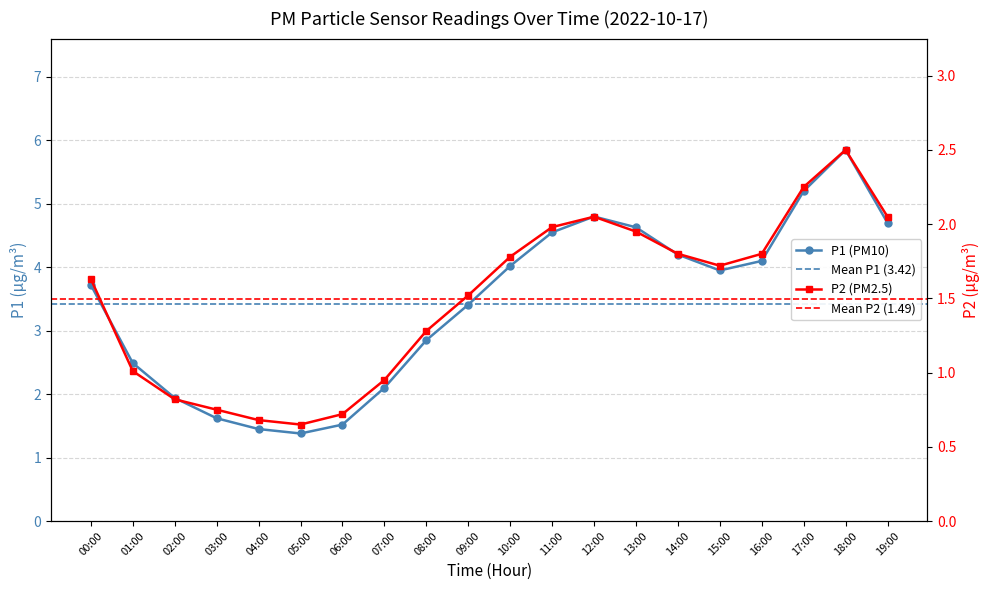

How many data points in P1 are above 3?

12